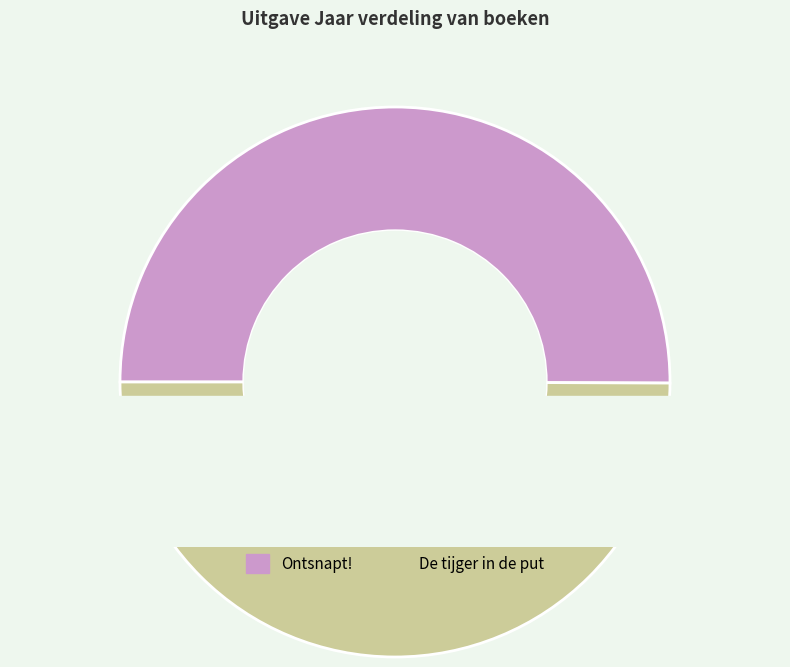

The De tijger in de put slice represents 50% of the pie. True or false?

True